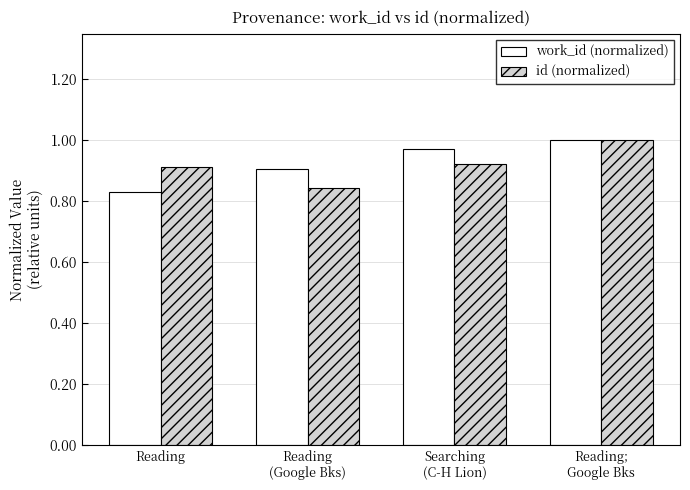

Count the id (normalized) values in the range 0 to 1.

4